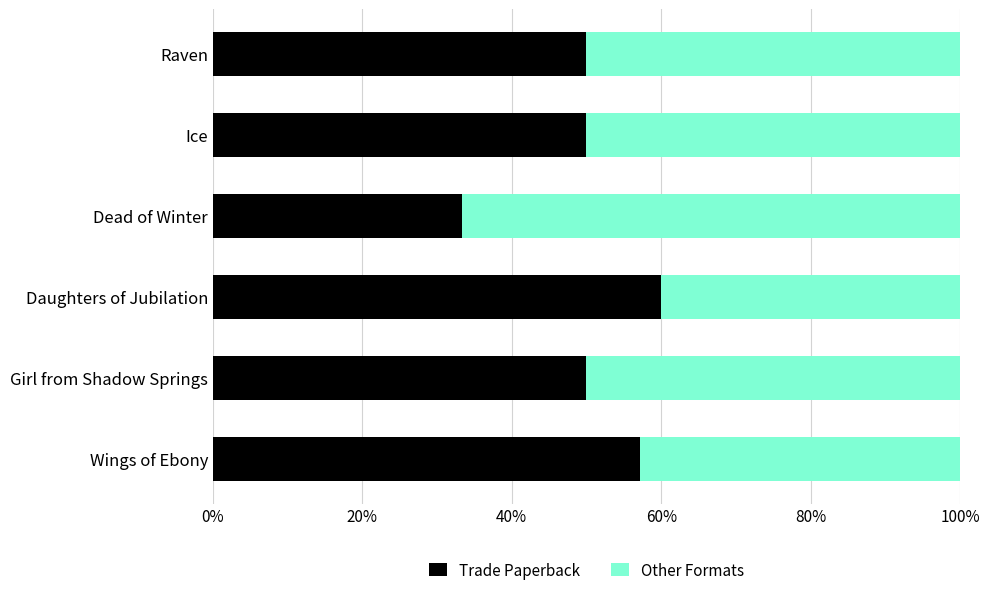

The value of Trade Paperback at Girl from Shadow Springs is 76.2. True or false?

False